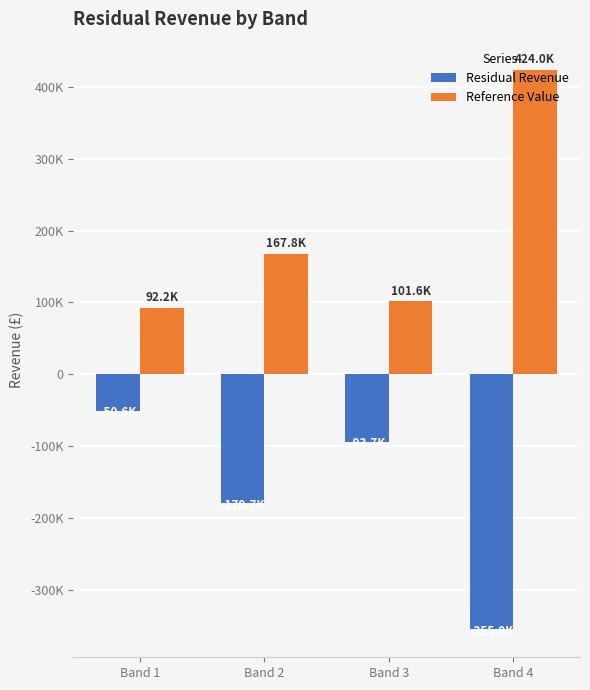

List the series in order of their peak value, highest first.

Reference Value, Residual Revenue